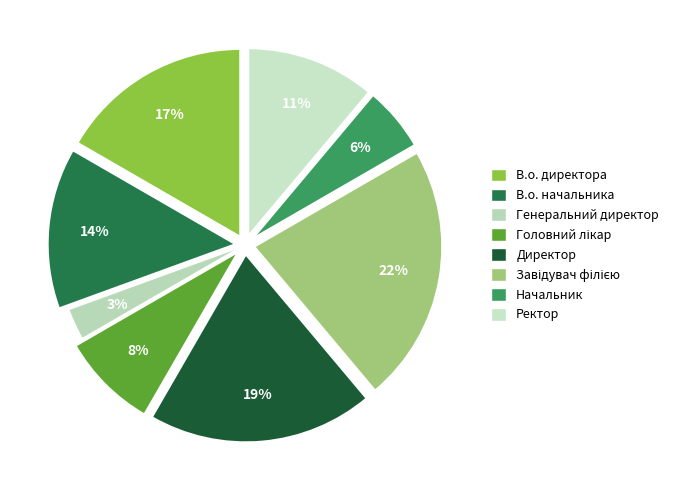

Count the number of slices in the pie.

8